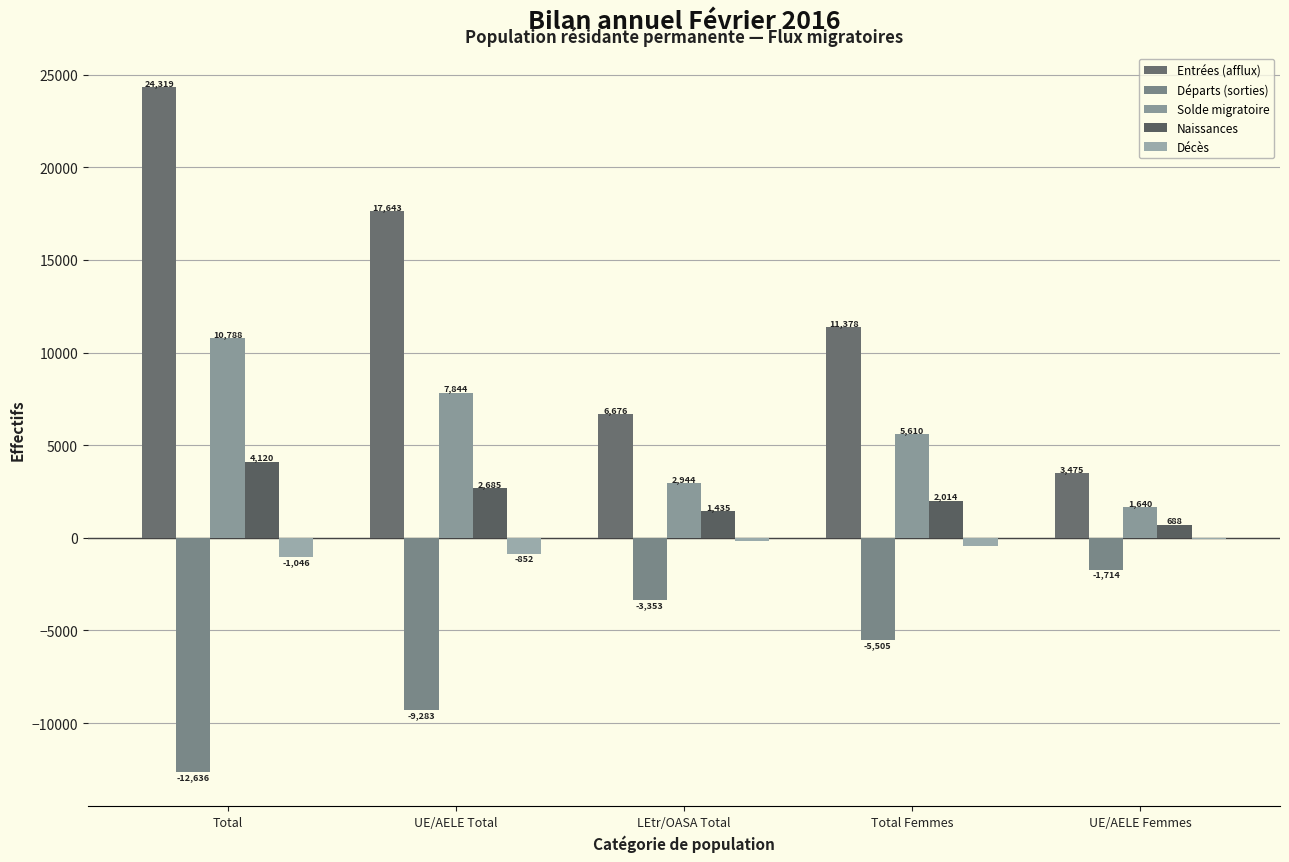

What is the label of the 3rd bar from the left?

LEtr/OASA Total